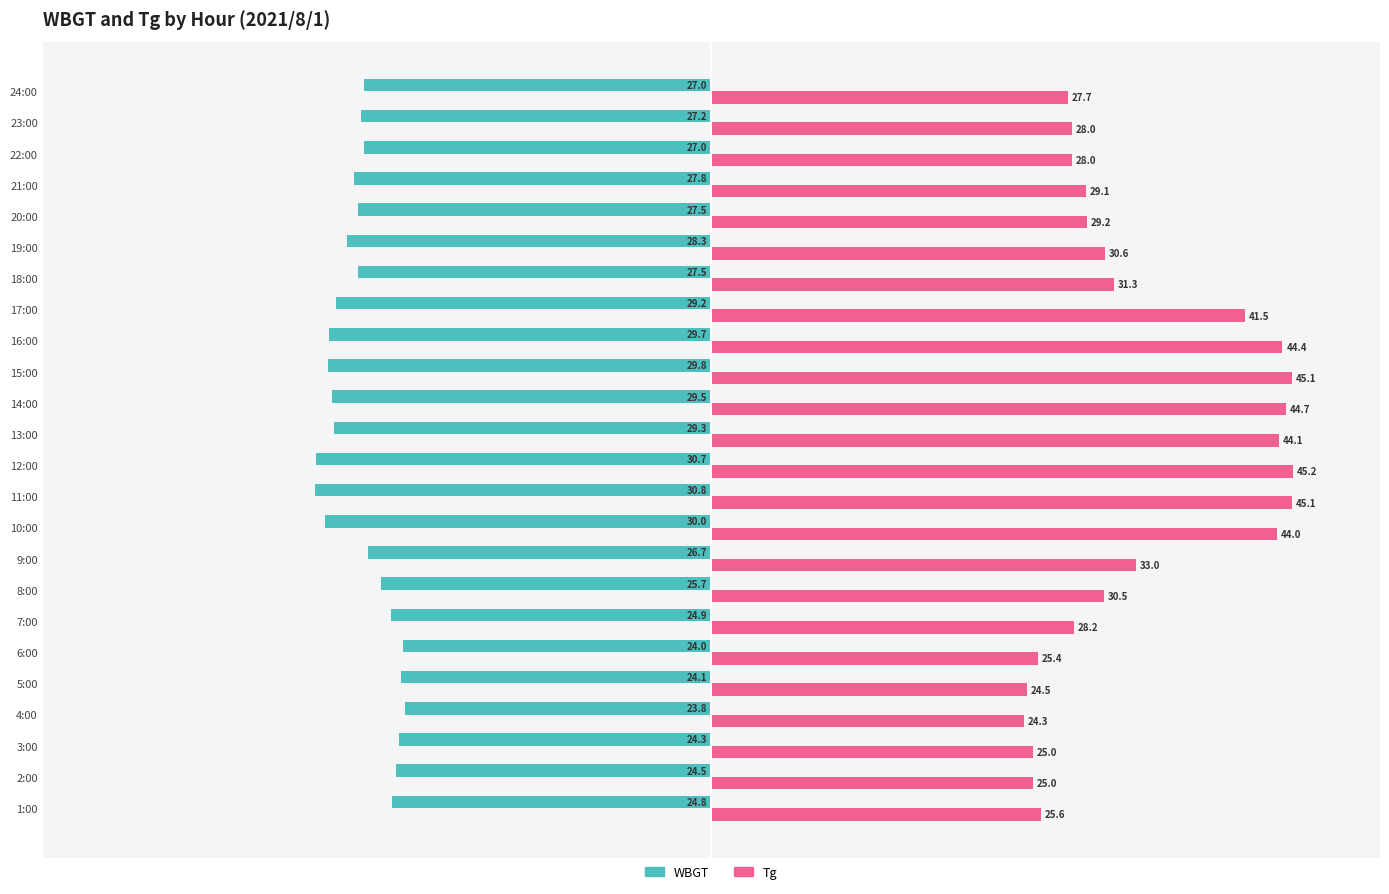

Rank the series by their maximum value, from lowest to highest.

WBGT, Tg